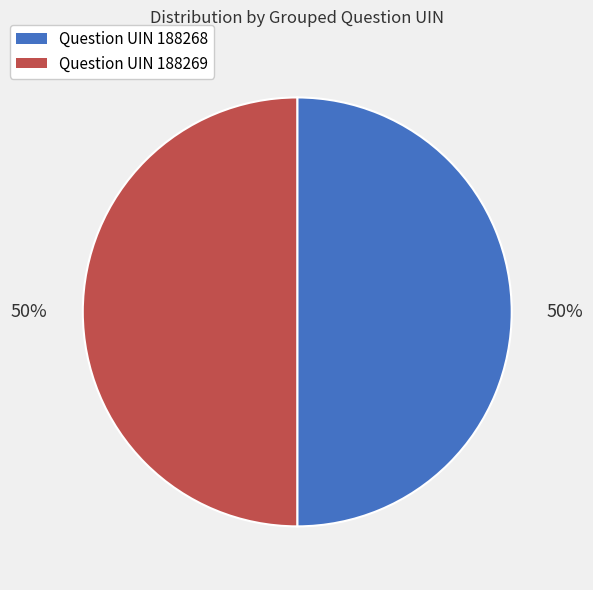

Which slice is the smallest?

188269